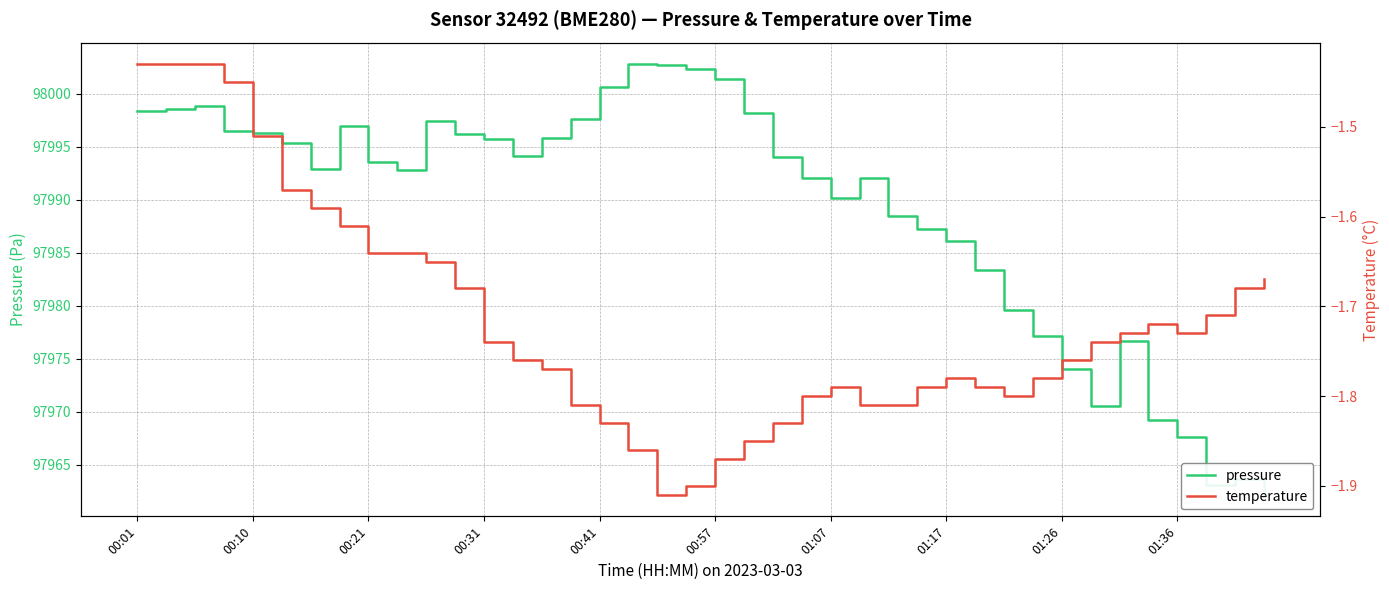

How many data points does each series have?

40